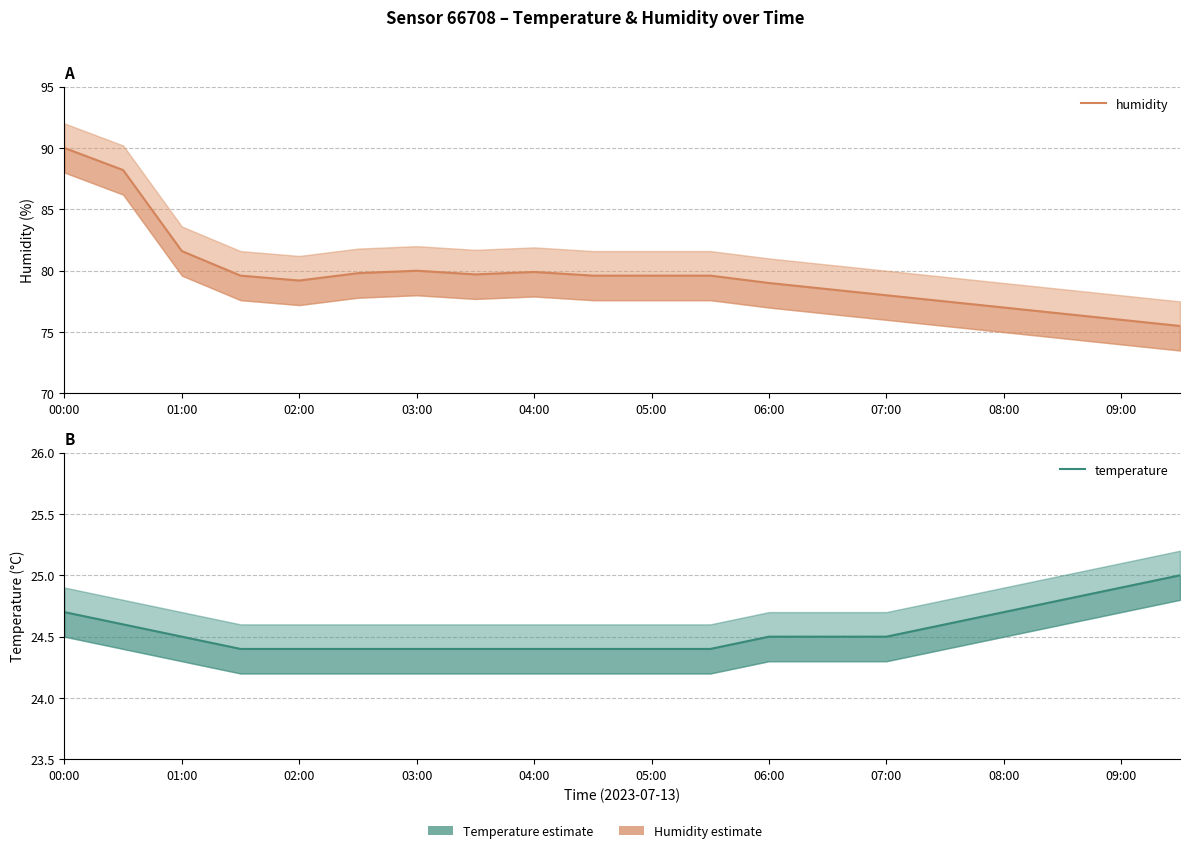

At which category does the chart reach its minimum across all series?

03:00